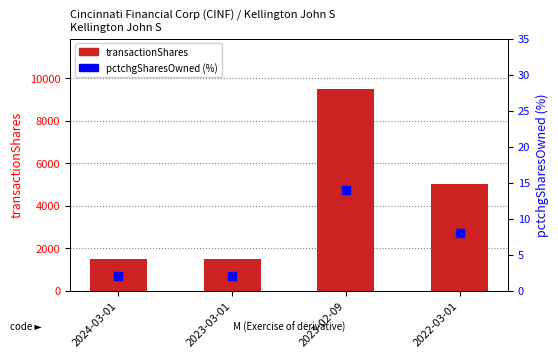

Is the value of transactionShares at 2024-03-01 greater than the value of pctchgSharesOwned at 2022-03-01?

Yes